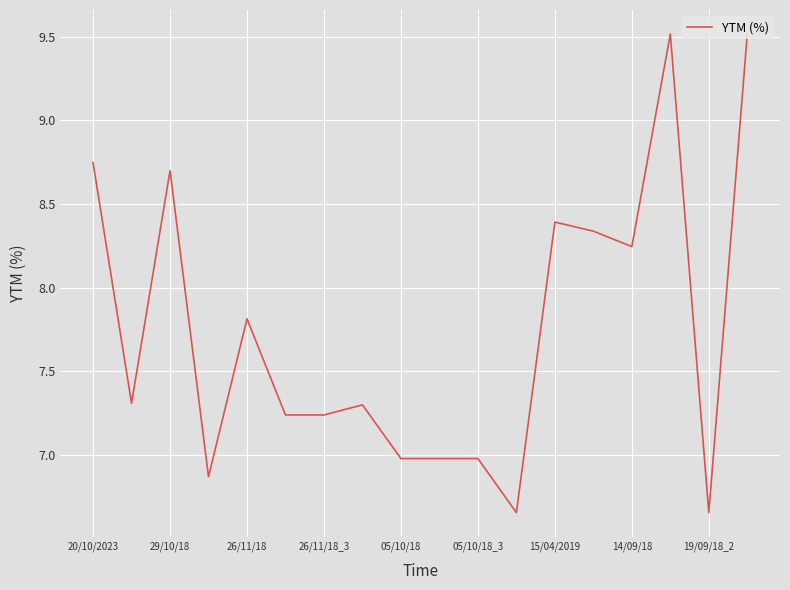

How many lines are shown in the chart?

1